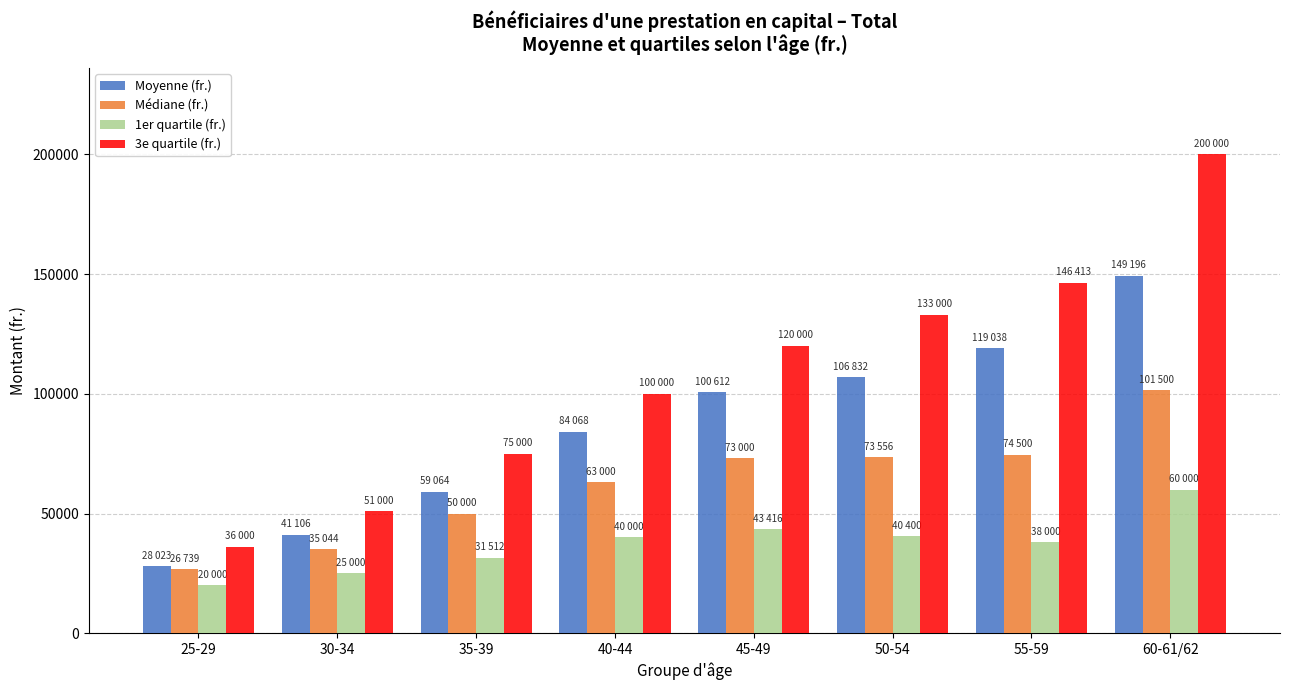

What is the difference between the highest and lowest values at 25-29?

16000.0